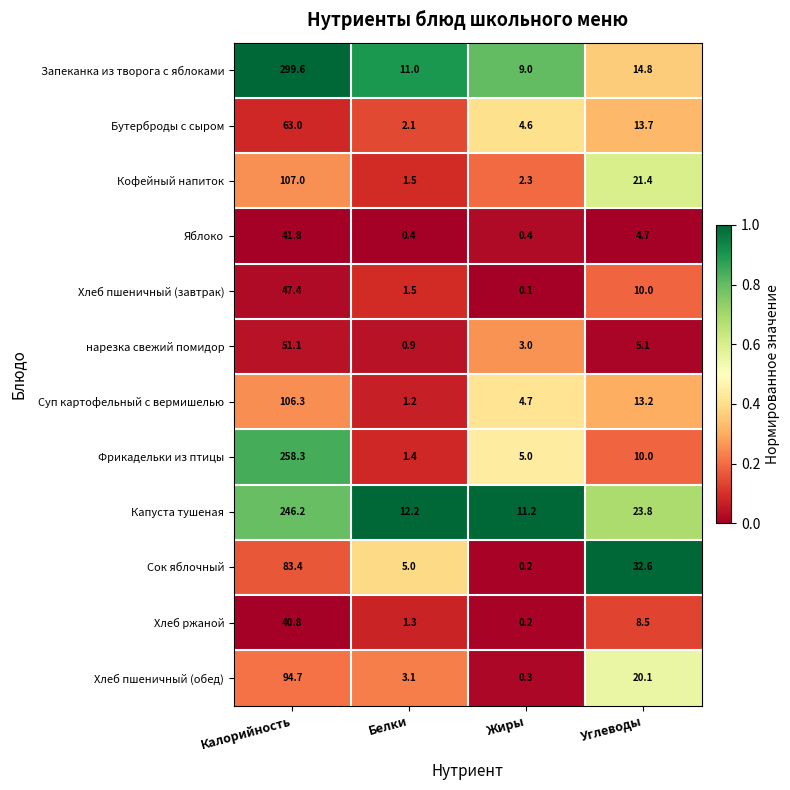

The Хлеб пшеничный (завтрак) series shows 1.5 at Белки. True or false?

True